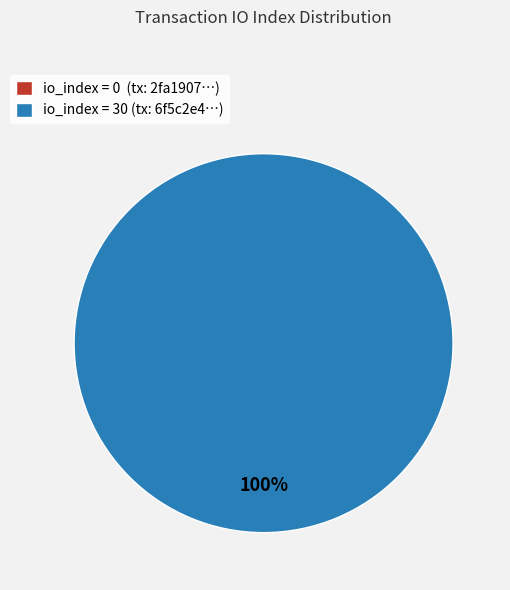

The io_index=0 slice represents 13% of the pie. True or false?

False